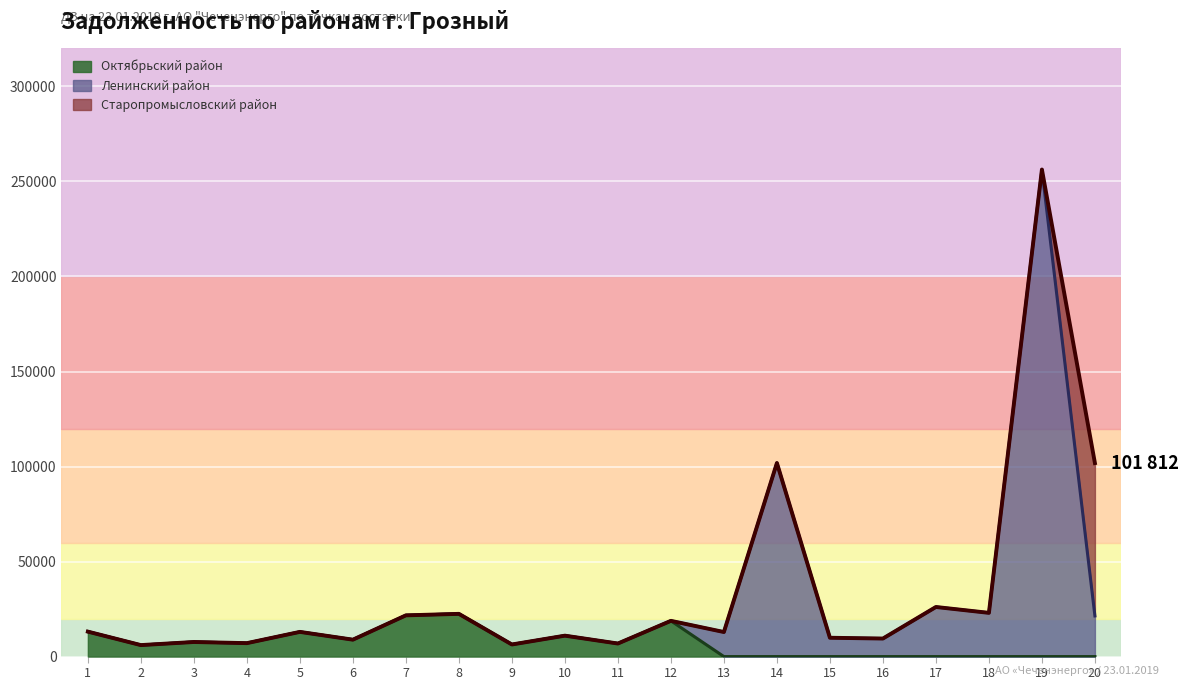

At 5, list the series in order from smallest to largest.

Октябрьский район, Ленинский район